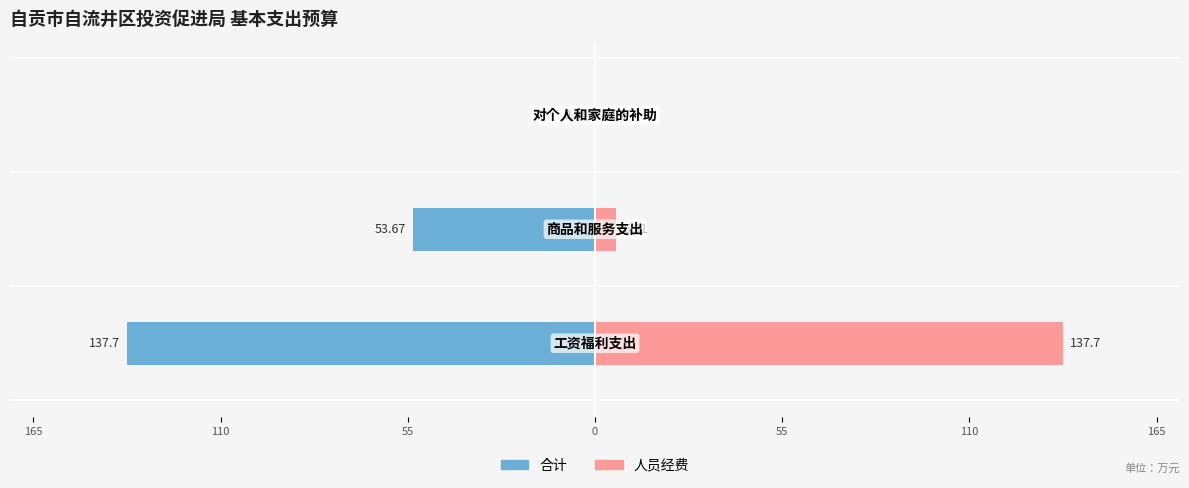

Rank the series by their maximum value, from highest to lowest.

人员经费, 合计